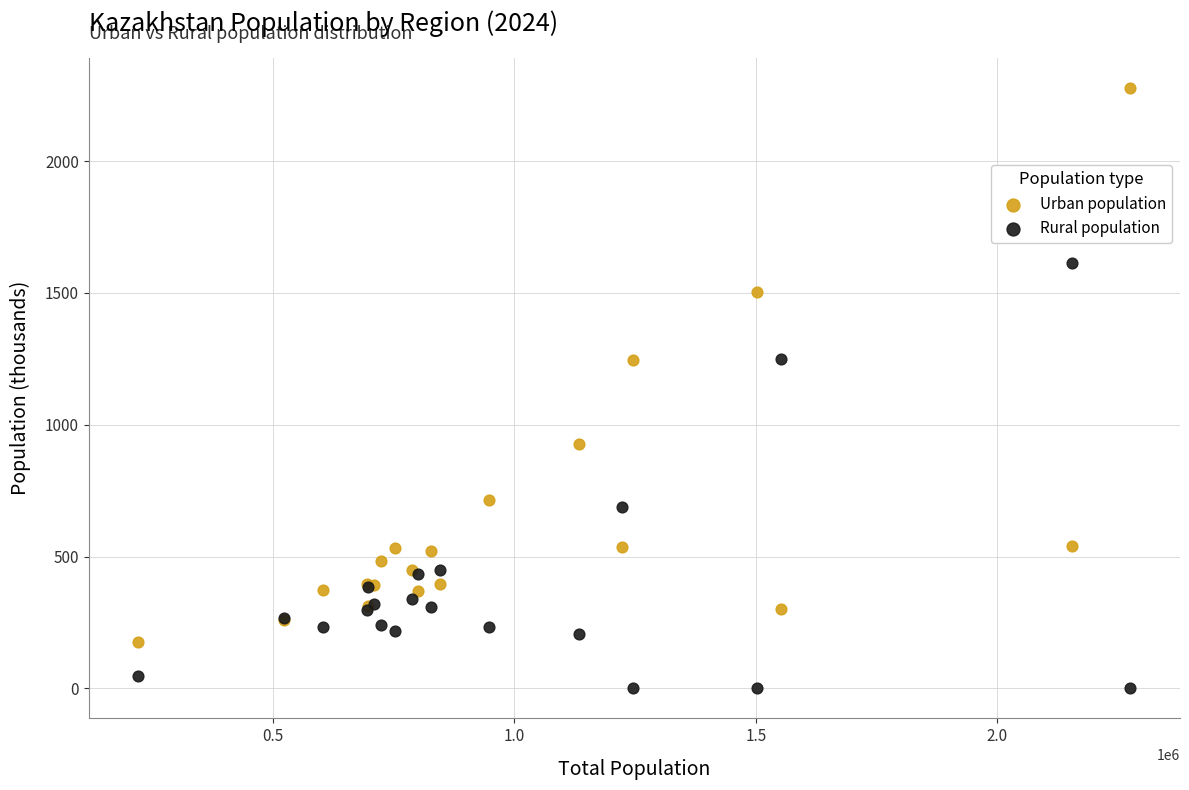

Which series contains the lowest Y value?

Rural population